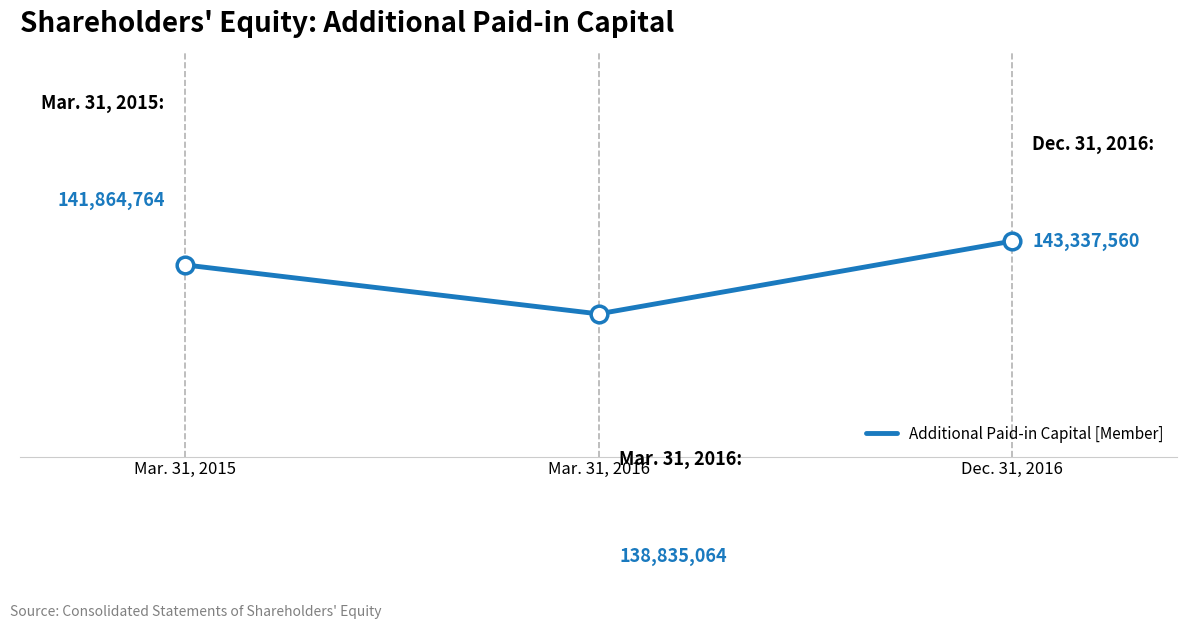

Is it true that the value at Mar. 31, 2016 is 63179734?

False